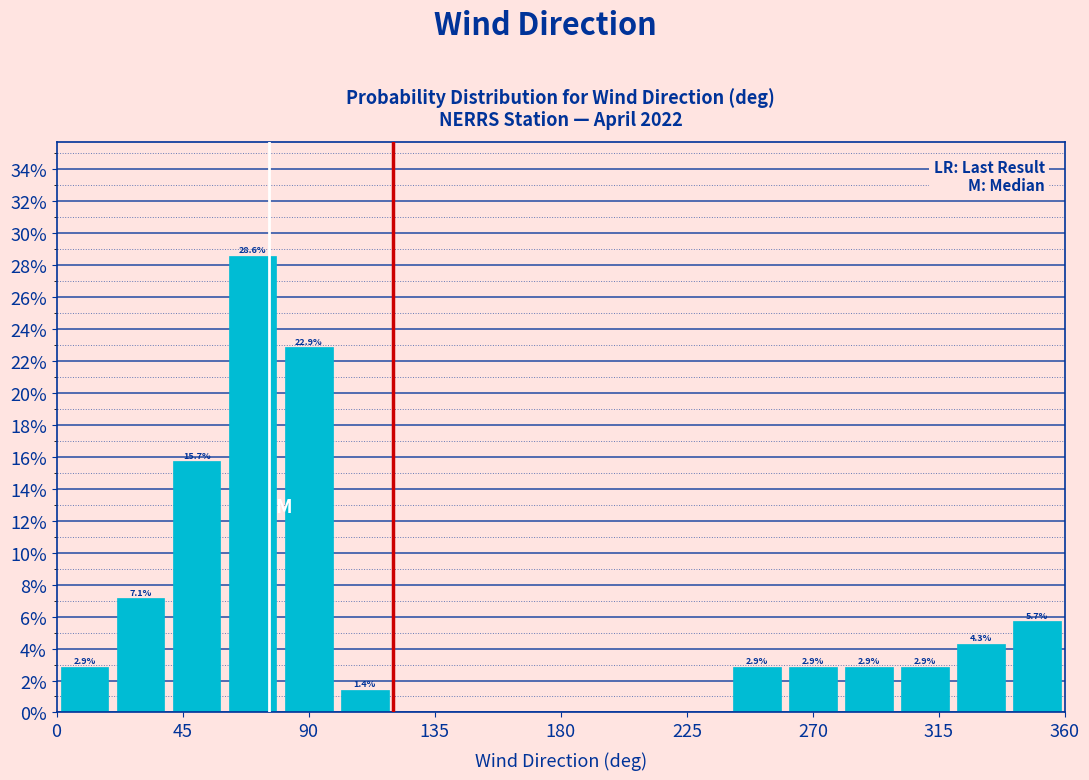

Which range on the x-axis has the tallest bar?

60 to 80